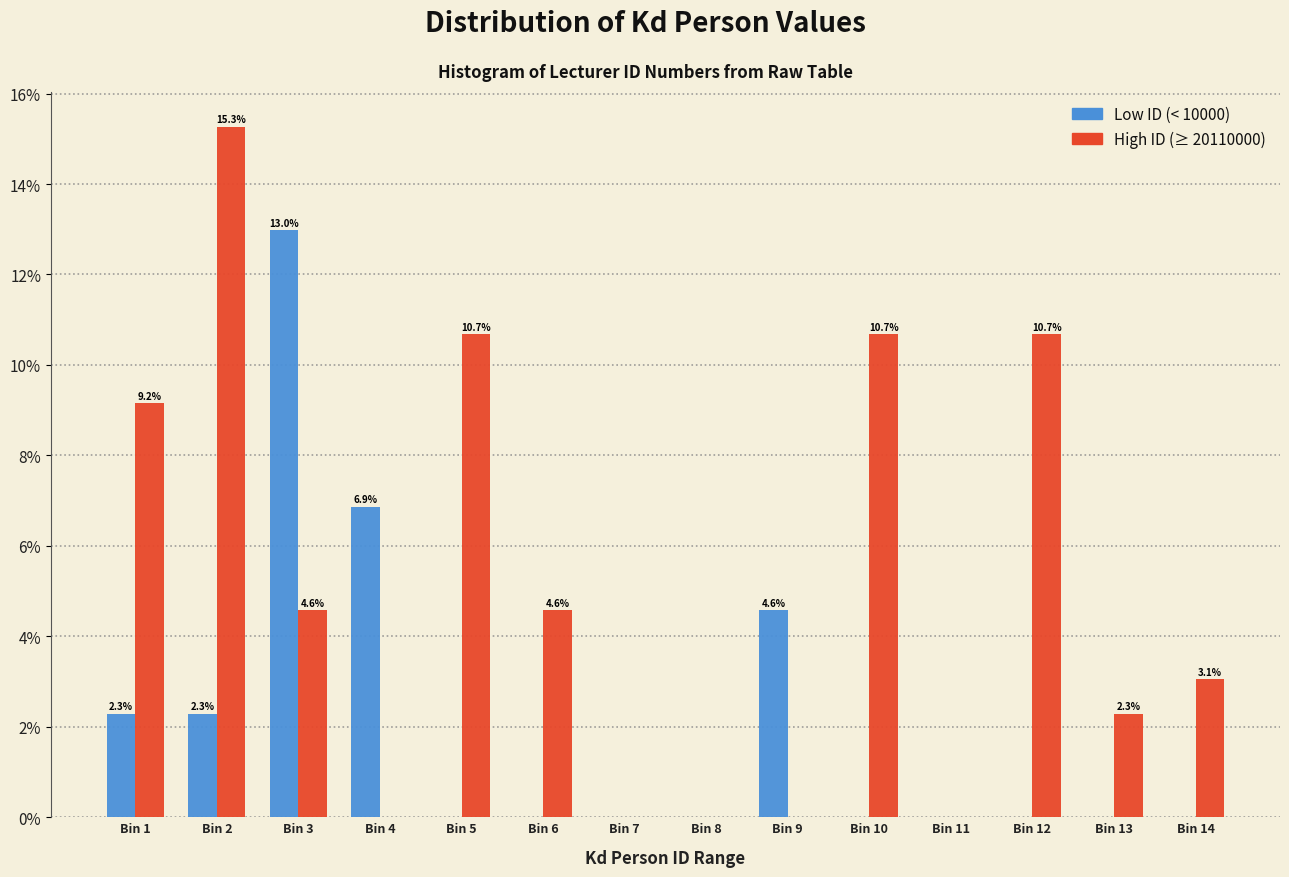

Reading left to right, transcribe all the data shown in this chart.

Low ID (< 10000): Bin 1=2.3	Bin 2=2.3	Bin 3=13.0	Bin 4=6.9	Bin 5=0.0	Bin 6=0.0	Bin 7=0.0	Bin 8=0.0	Bin 9=4.6	Bin 10=0.0	Bin 11=0.0	Bin 12=0.0	Bin 13=0.0	Bin 14=0.0
High ID (≥ 20110000): Bin 1=9.2	Bin 2=15.3	Bin 3=4.6	Bin 4=0.0	Bin 5=10.7	Bin 6=4.6	Bin 7=0.0	Bin 8=0.0	Bin 9=0.0	Bin 10=10.7	Bin 11=0.0	Bin 12=10.7	Bin 13=2.3	Bin 14=3.1